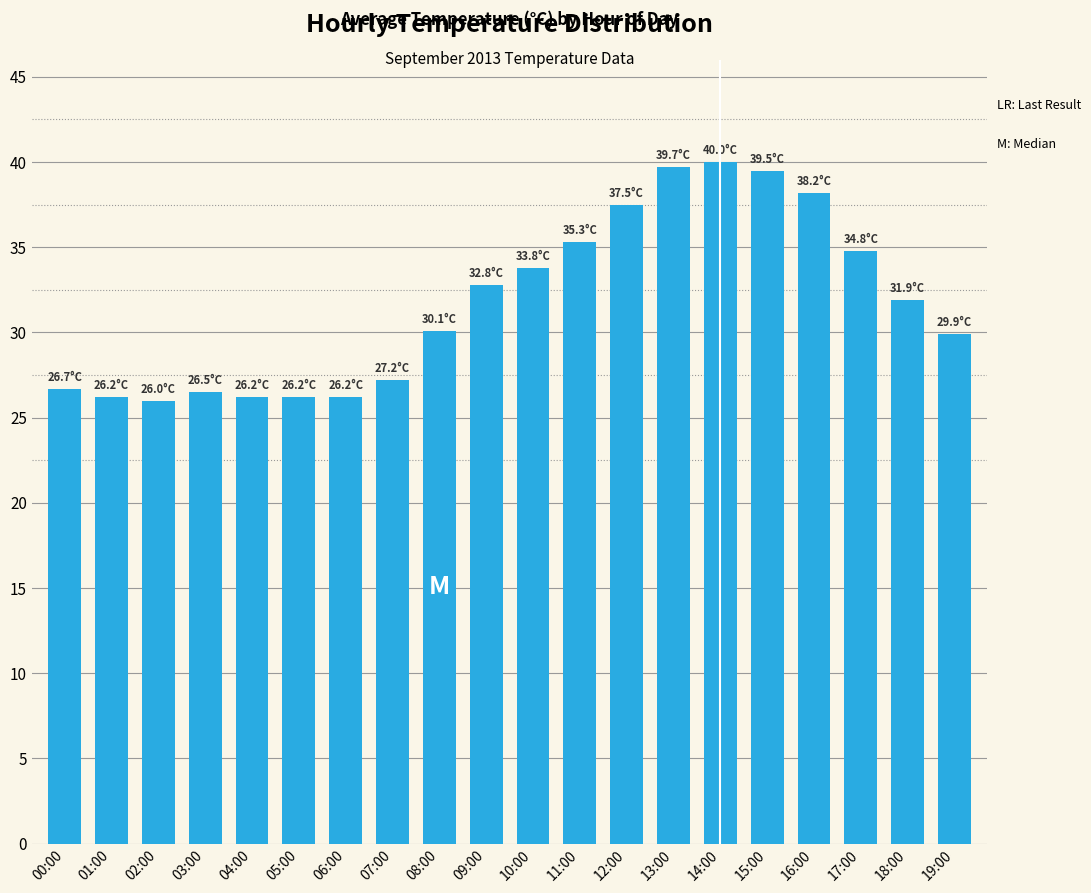

What is the value of the 7th bar from the left?

26.2